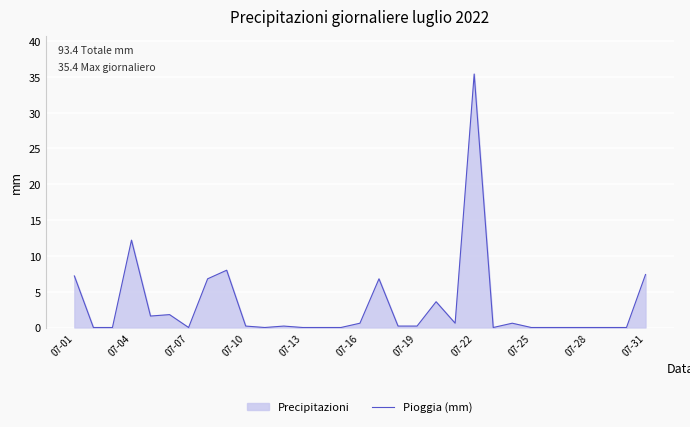

What is the difference between the maximum and minimum values?

35.4